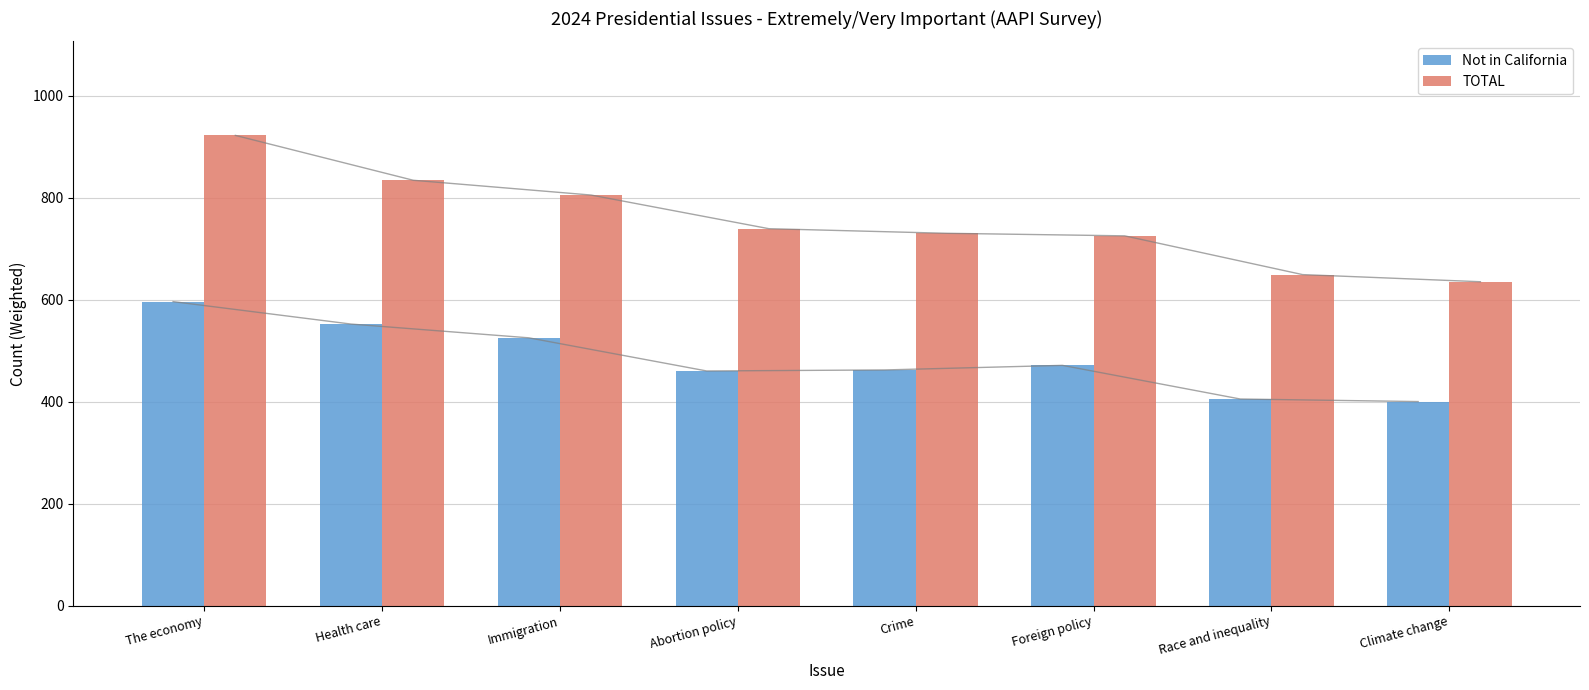

Does the chart contain stacked bars?

No